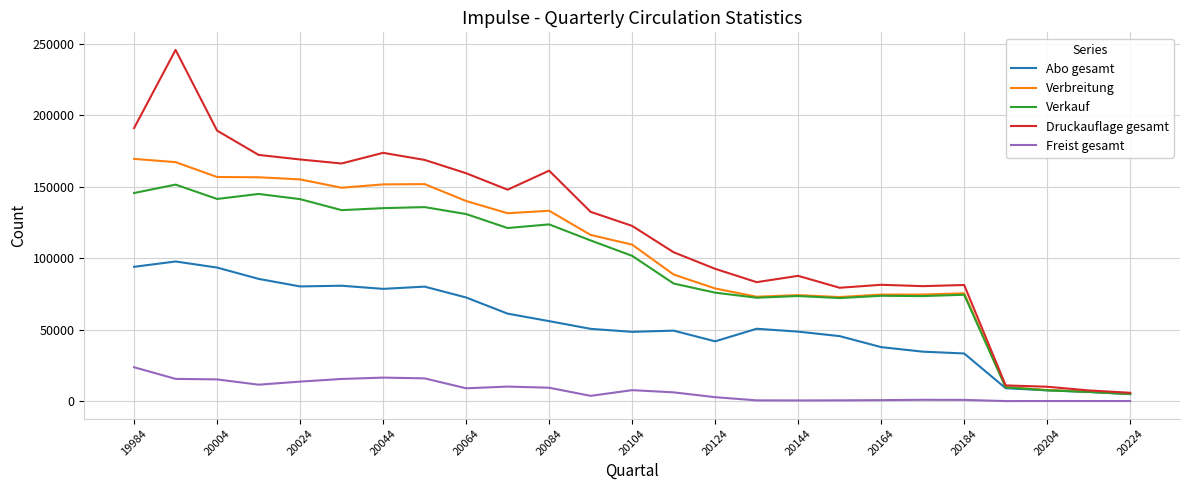

What are all the series names shown in the legend?

Abo gesamt, Verbreitung, Verkauf, Druckauflage gesamt, Freist gesamt